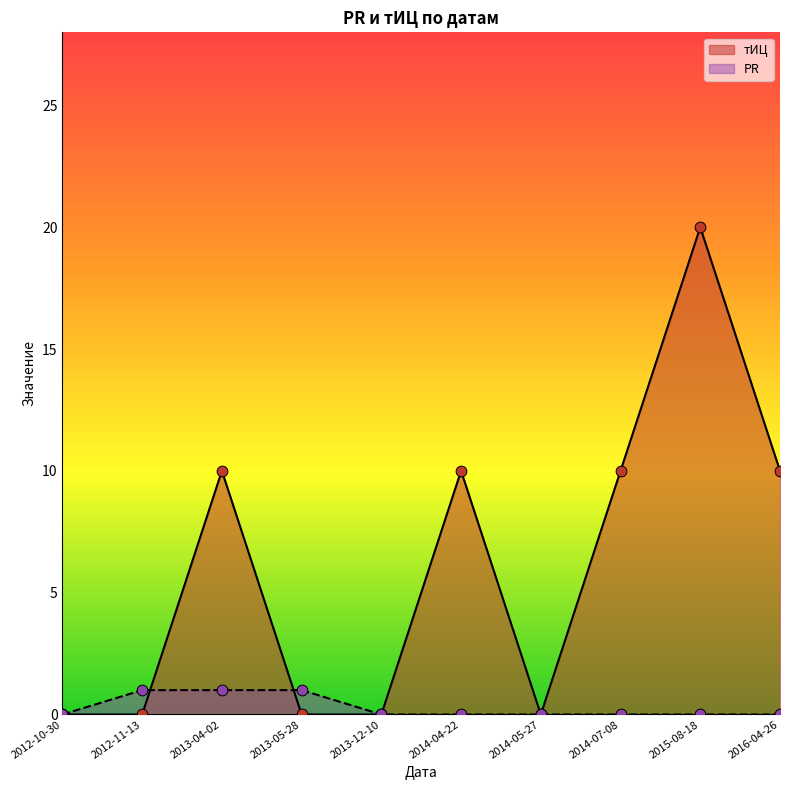

At how many categories does at least one series exceed 6?

5